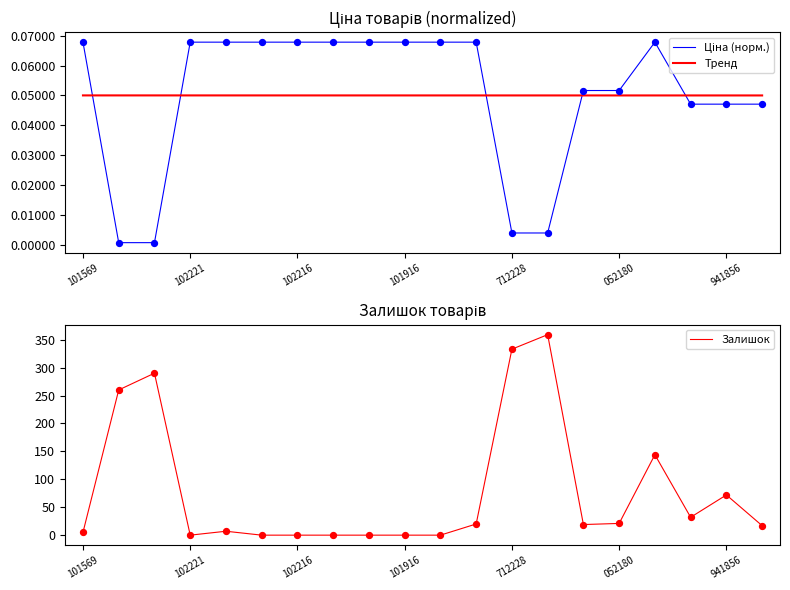

What is the maximum value for Залишок?

359